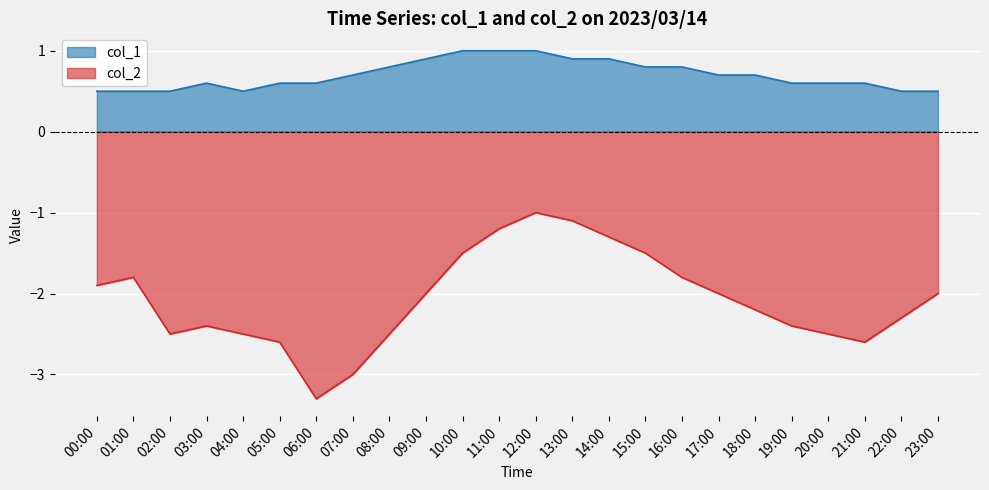

What is the average value of the col_1 series?

0.7